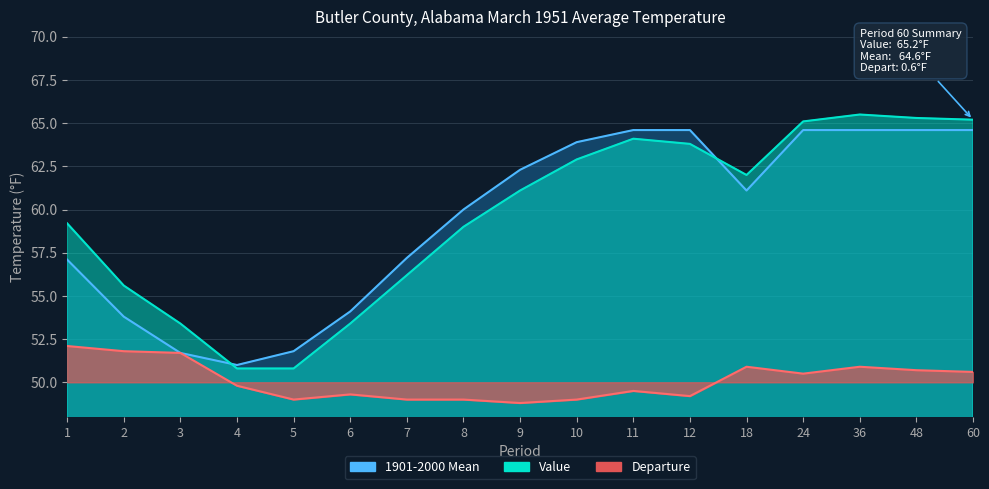

True or false: Value has a value of 65.2 at 60.

True